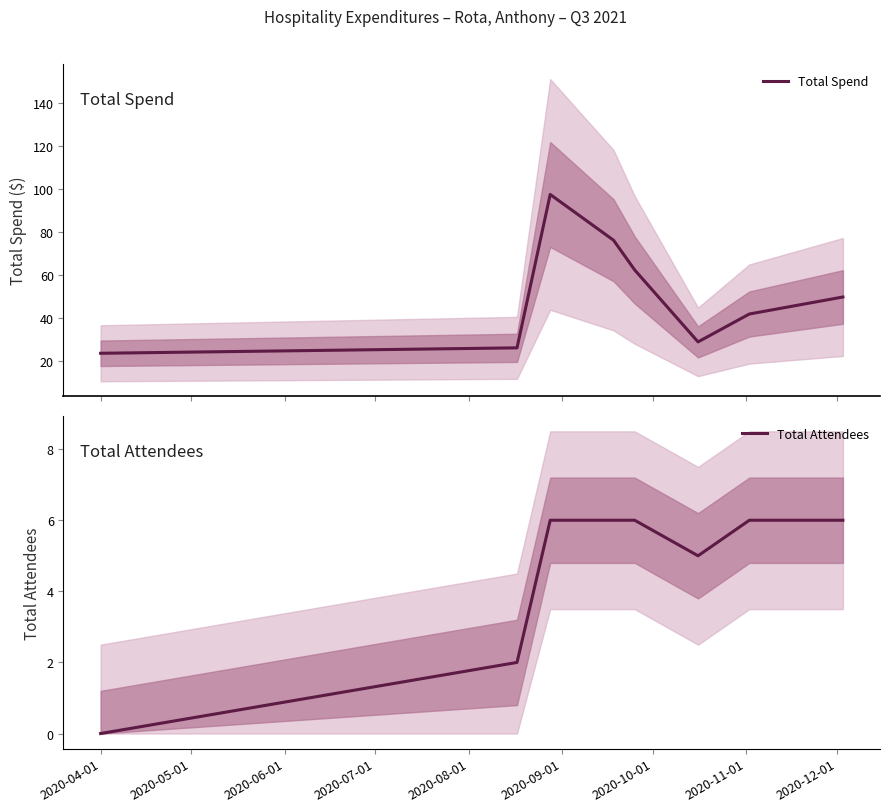

True or false: Total Attendees has more than 2 interior local peaks.

False